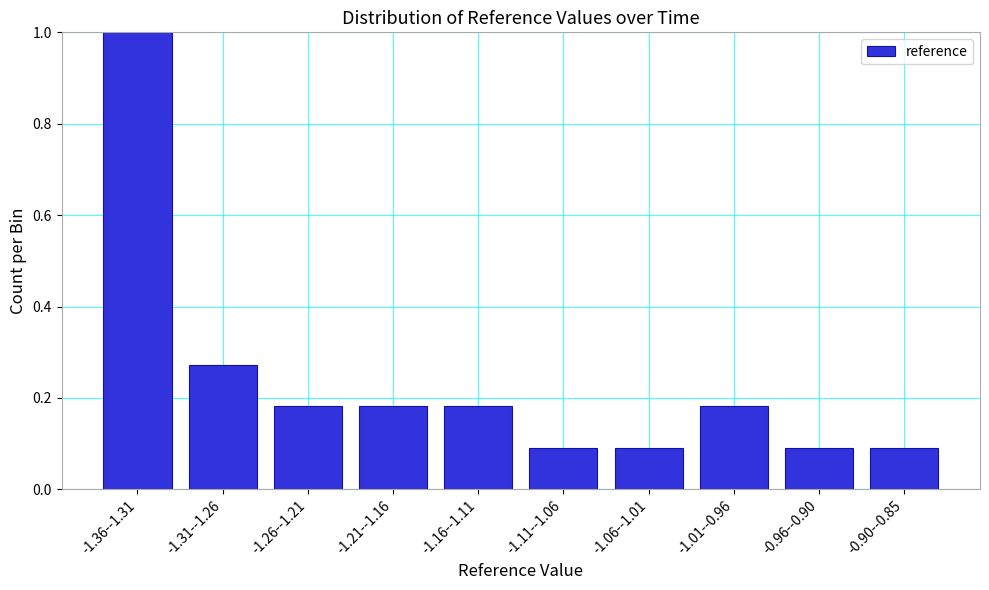

What position from the left is -1.16--1.11?

5